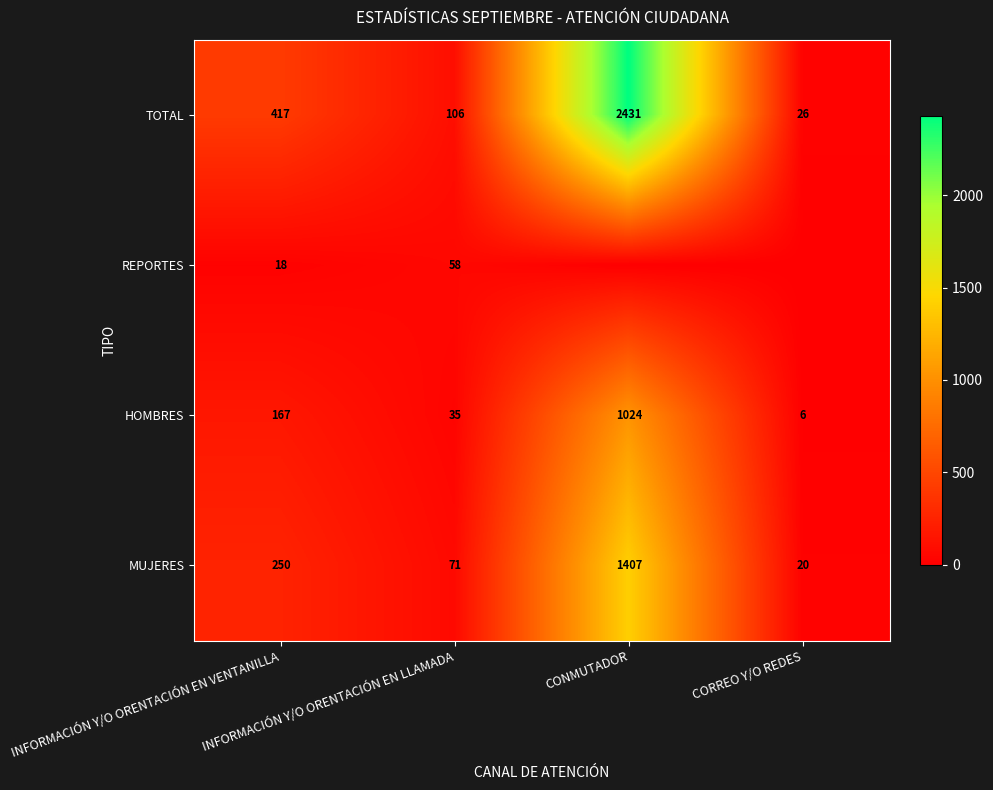

What is the difference between the second highest and second lowest values in the MUJERES series?

179